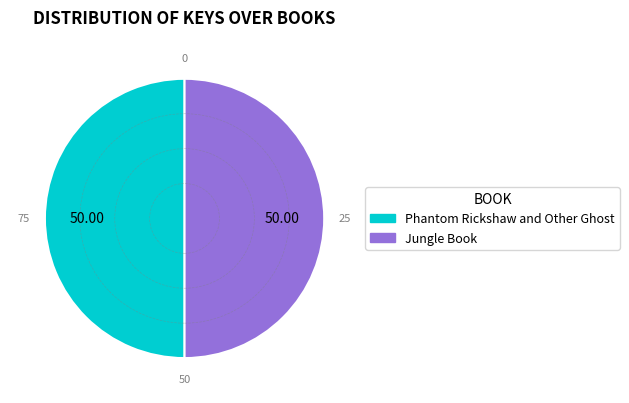

Do Phantom Rickshaw and Other Ghost and Jungle Book together represent more than half of the pie?

Yes